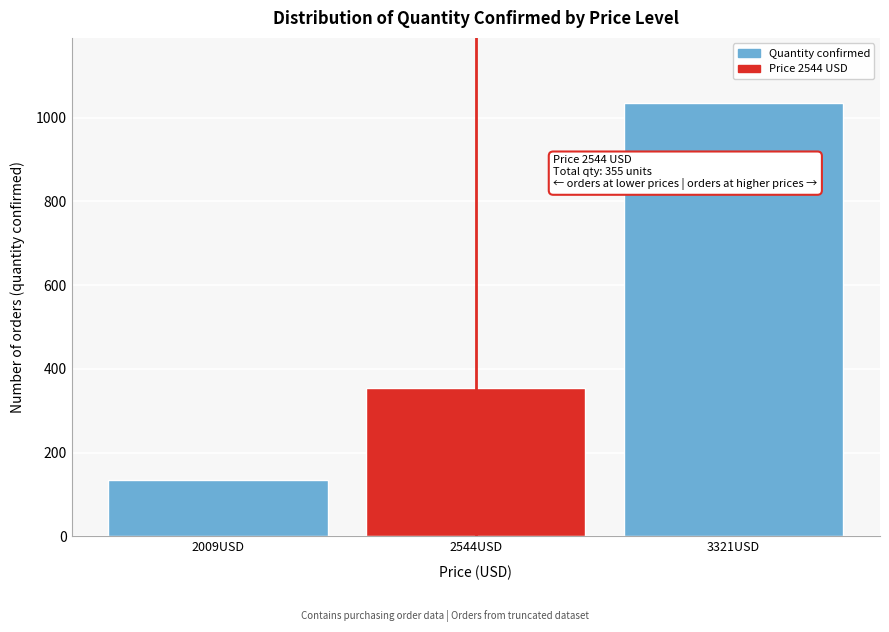

Reading left to right, what are all the values shown in this chart?

135	355	1035